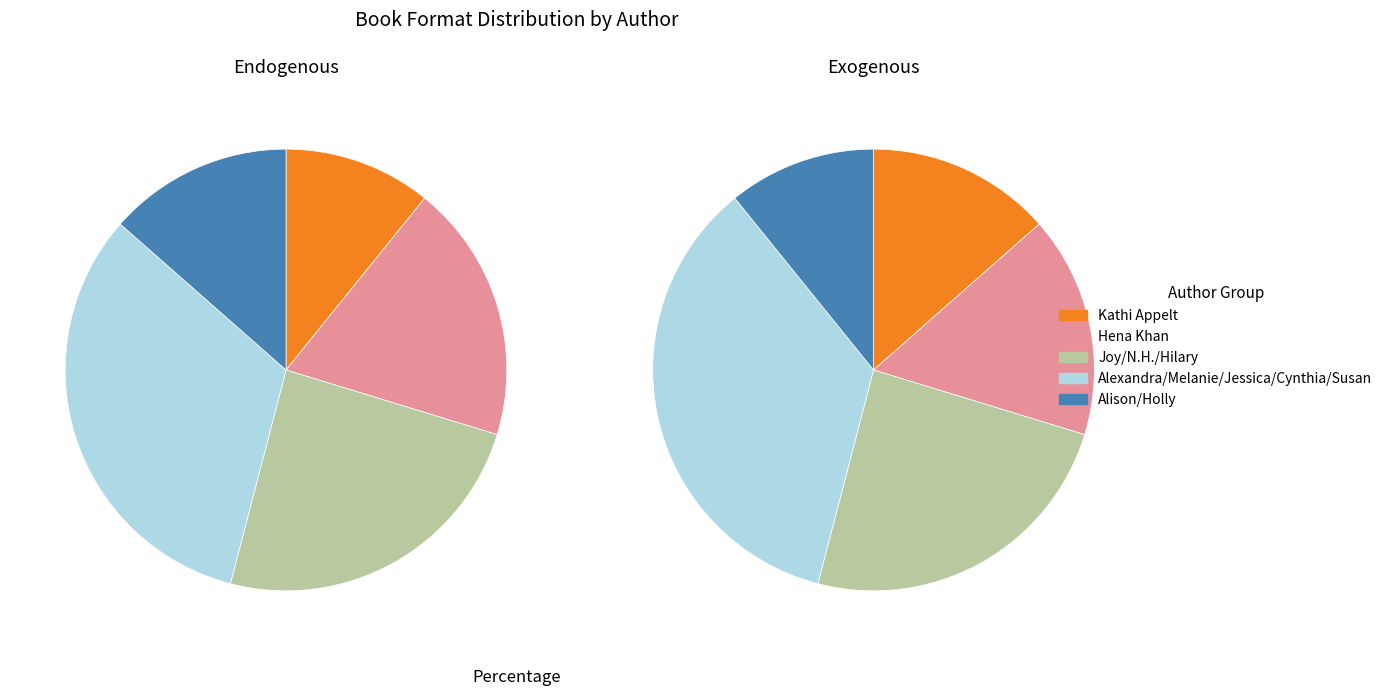

Is Alison McGhee the majority of the pie?

No